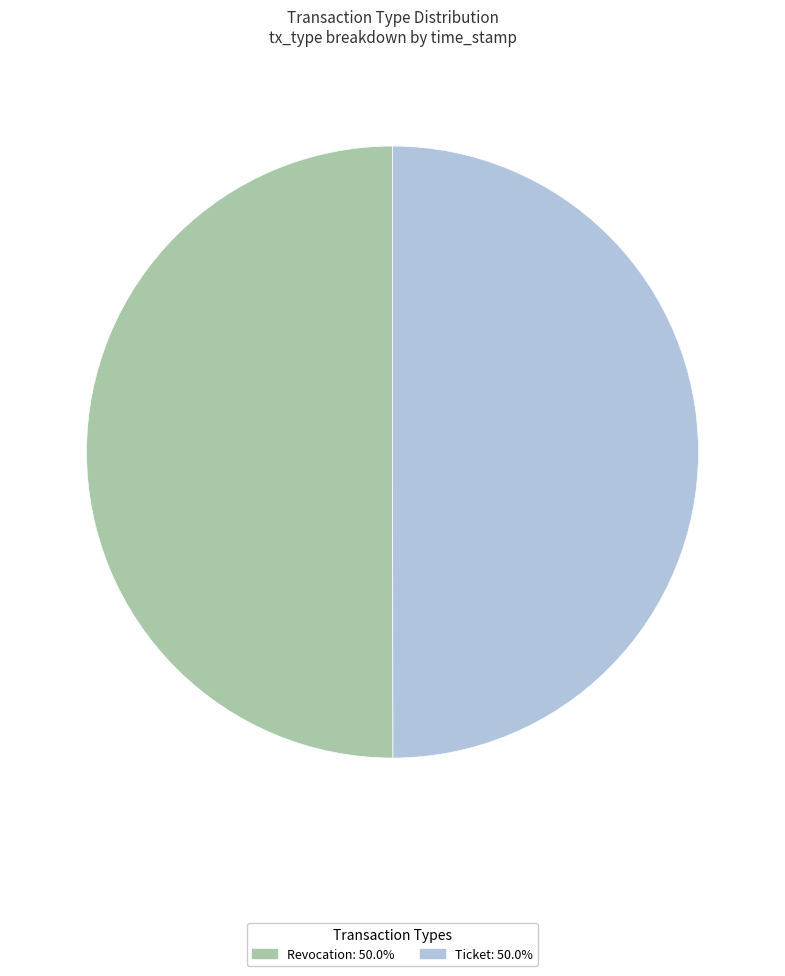

Is the sum of Ticket and Revocation greater than half?

Yes